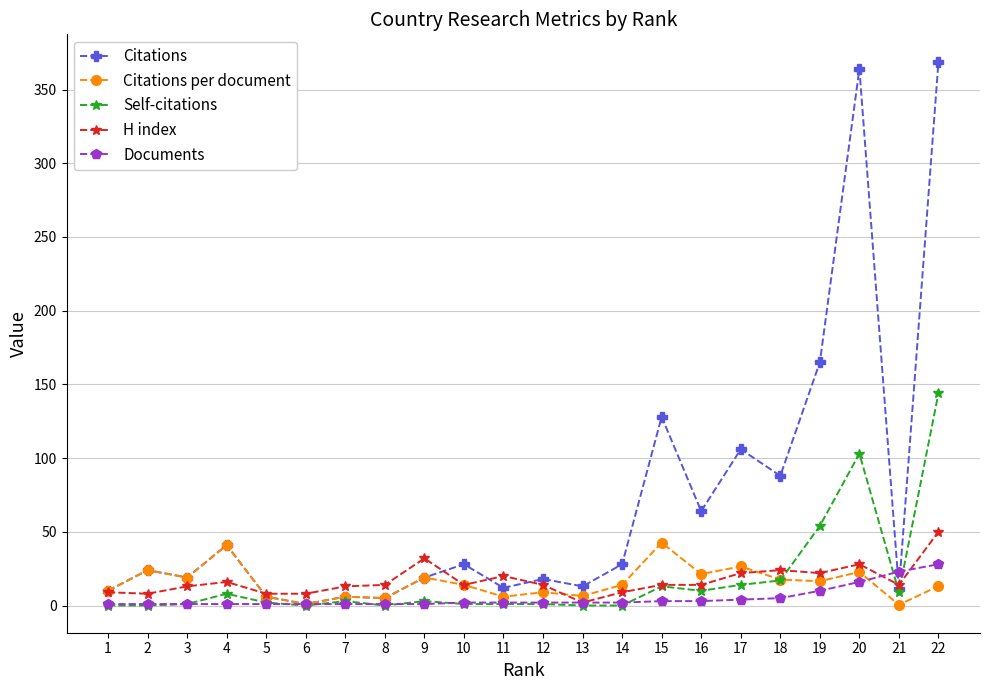

Rank the series by their maximum value, from lowest to highest.

Documents, Citations per document, H index, Self-citations, Citations